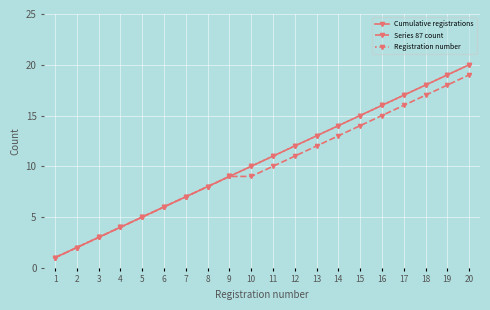

True or false: Cumulative registrations and Registration number cross at least once.

False